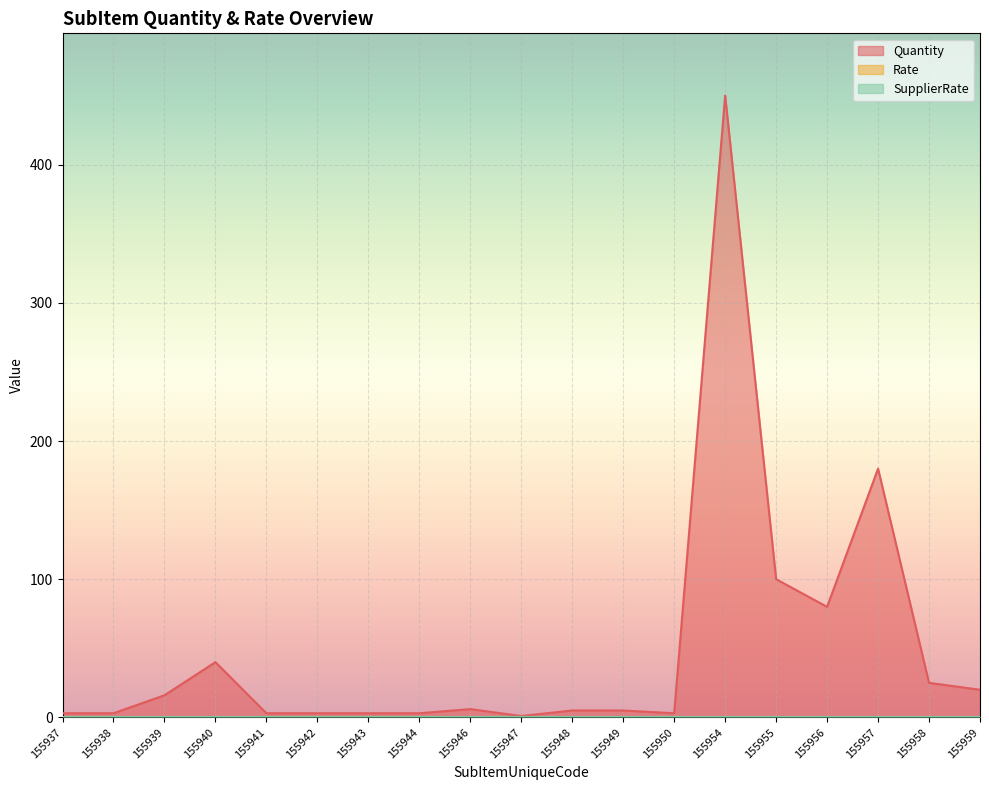

Reading left to right, list all the values displayed in this chart.

Quantity: 155937=3	155938=3	155939=16	155940=40	155941=3	155942=3	155943=3	155944=3	155946=6	155947=1	155948=5	155949=5	155950=3	155954=450	155955=100	155956=80	155957=180	155958=25	155959=20
Rate: 155937=0	155938=0	155939=0	155940=0	155941=0	155942=0	155943=0	155944=0	155946=0	155947=0	155948=0	155949=0	155950=0	155954=0	155955=0	155956=0	155957=0	155958=0	155959=0
SupplierRate: 155937=0	155938=0	155939=0	155940=0	155941=0	155942=0	155943=0	155944=0	155946=0	155947=0	155948=0	155949=0	155950=0	155954=0	155955=0	155956=0	155957=0	155958=0	155959=0